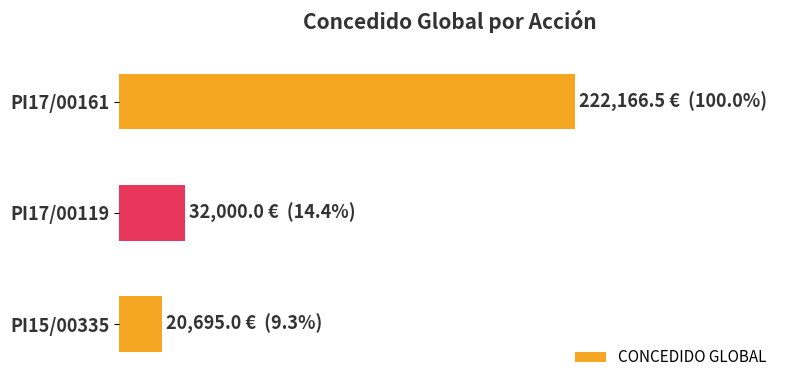

At which label is the value closest to 121430?

PI17/00119